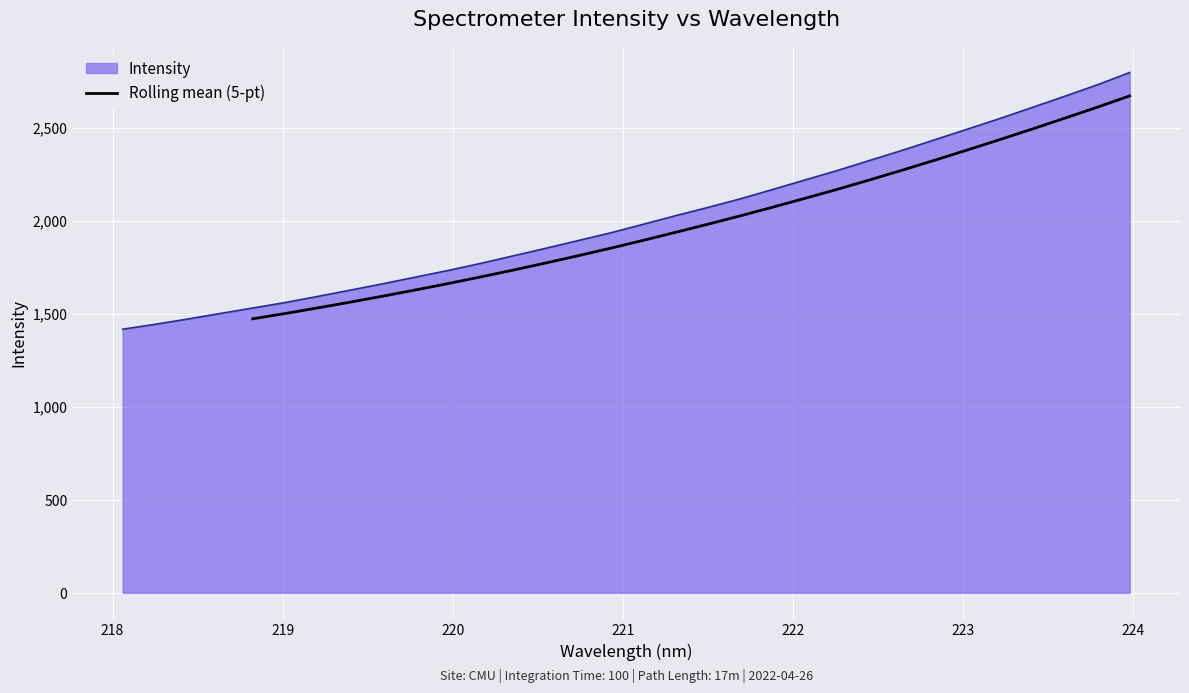

What is the minimum value for Rolling mean (5-pt)?

1473.4